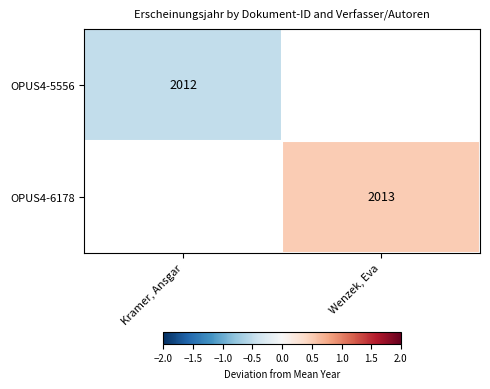

Is it true that OPUS4-5556 equals 2012.0 at Kramer, Ansgar?

True